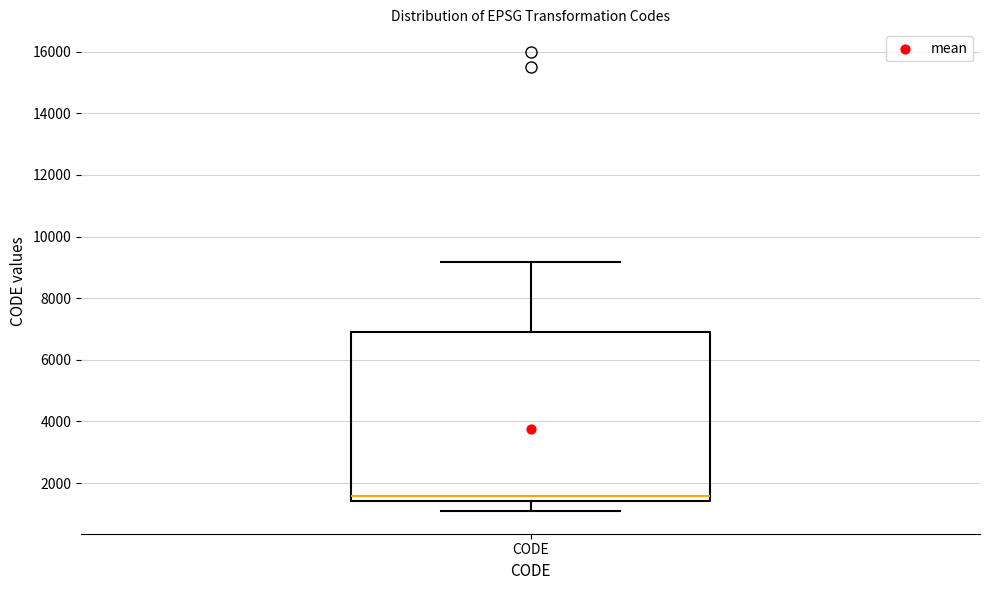

Transcribe this box plot: give where the median line is, the range the box spans, and where the two whiskers end, as read against the y-axis. The values are not printed on the chart, so give them approximately, as read against the axis.

median 1600, box 1400 to 6800, whiskers 1200 to 9200